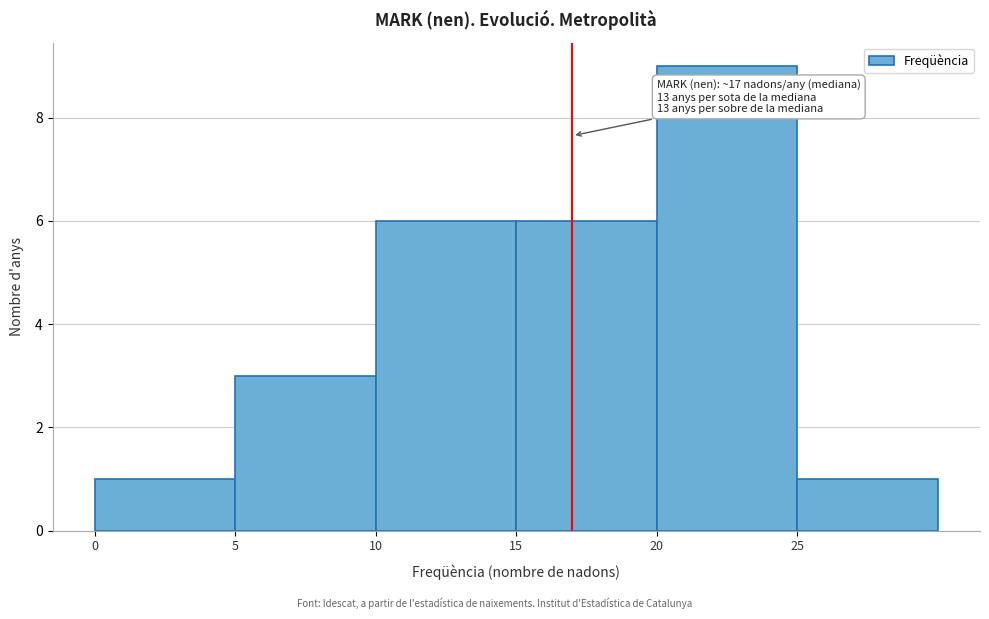

Over which range of the x-axis is the bar tallest?

20 to 25